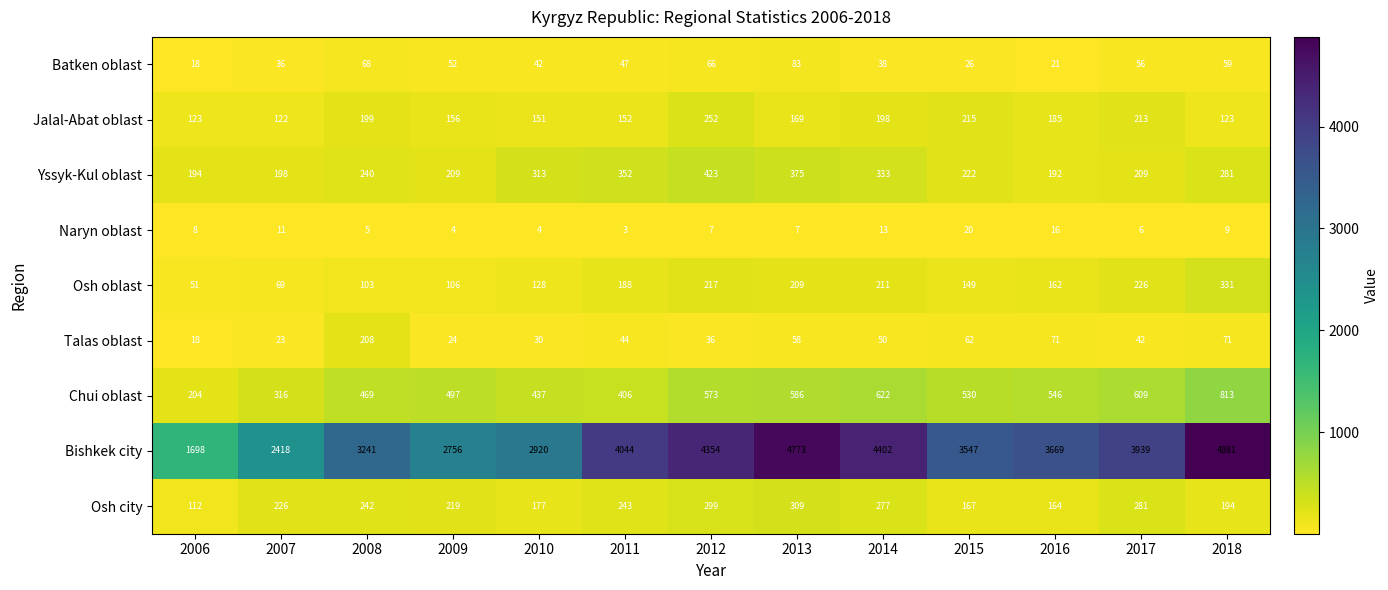

How many data points does each series have?

13